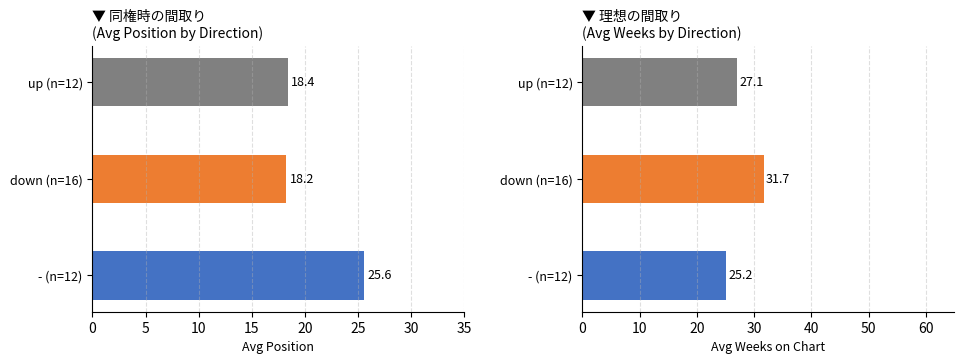

What are all the series names shown in the legend?

-, down, up